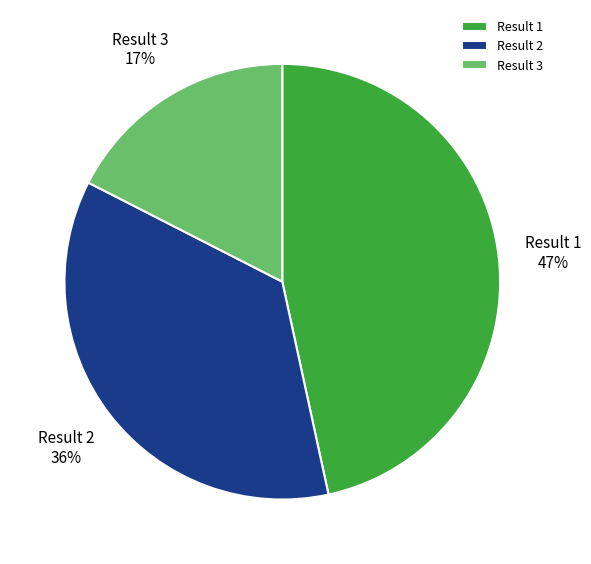

Which category has the smallest portion of the pie?

Result 3